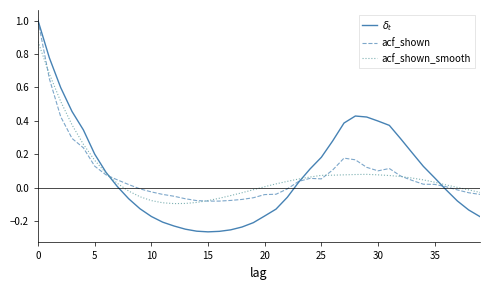

What is the maximum value shown in the chart?

1.0